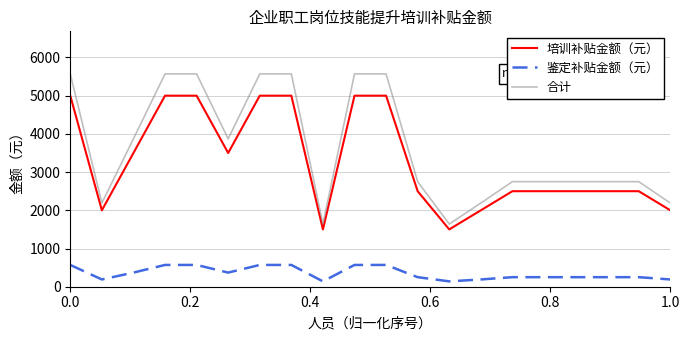

Which series has the largest total across all categories?

合计